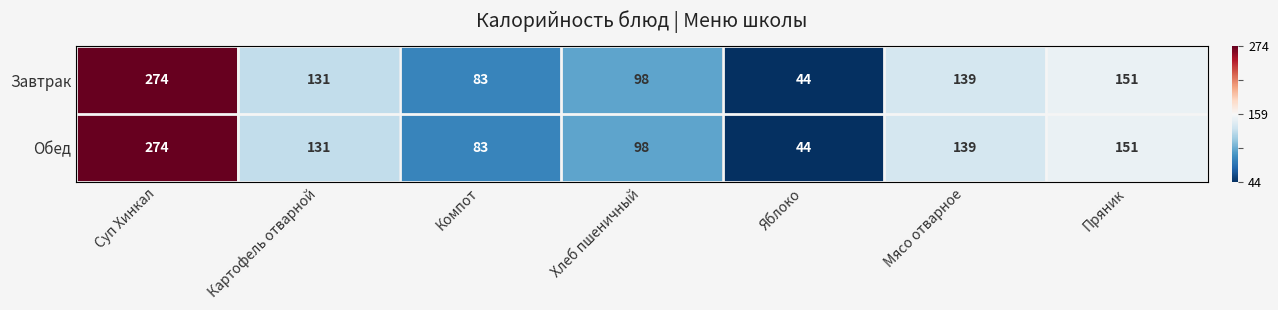

Read the Обед value at Яблоко.

44